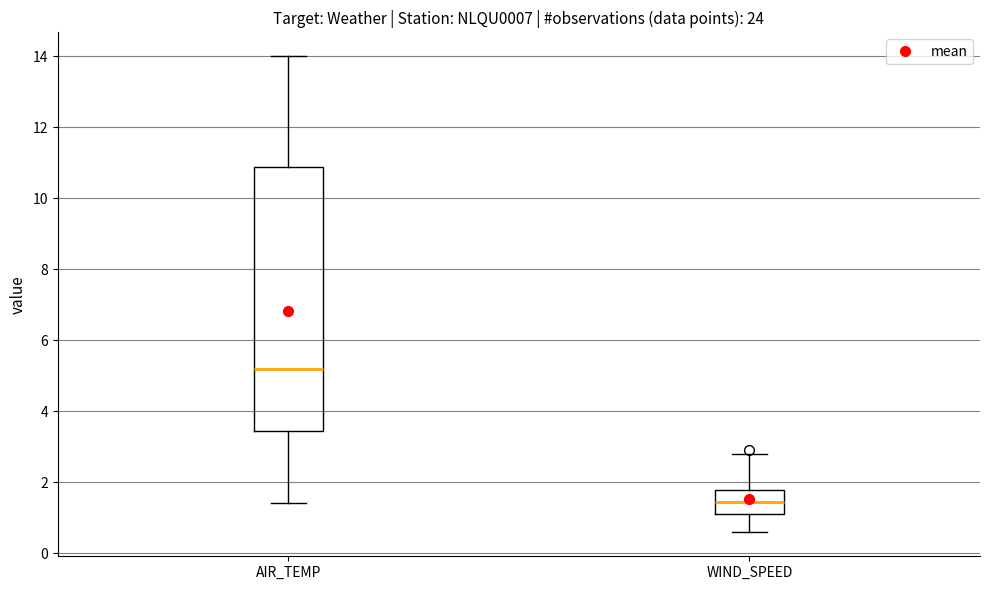

Which box's median line is the lowest?

WIND_SPEED